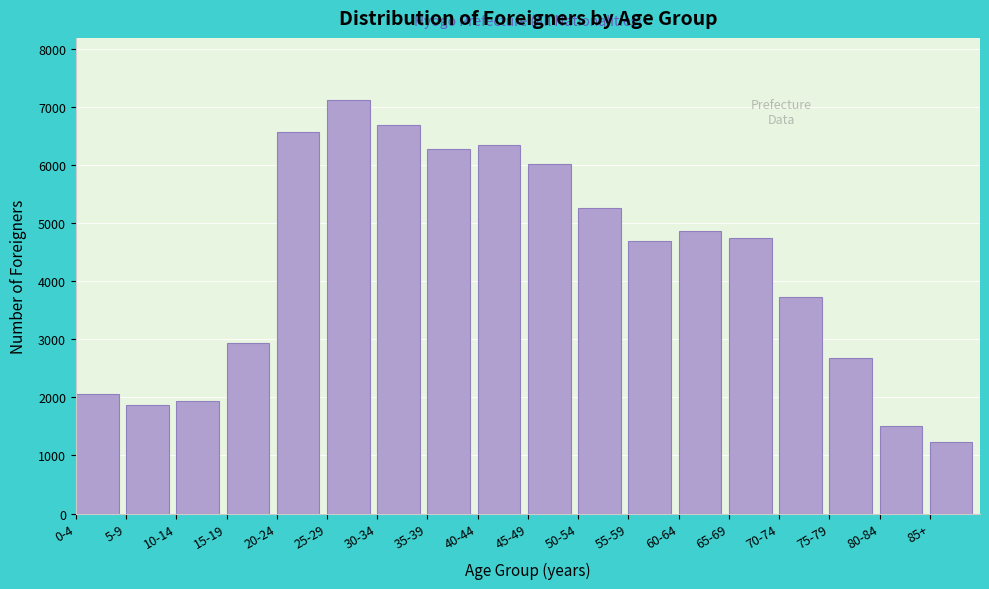

Reading right to left, transcribe all the data shown in this chart.

1227	1509	2683	3737	4752	4873	4692	5259	6028	6347	6287	6703	7127	6571	2934	1938	1870	2060